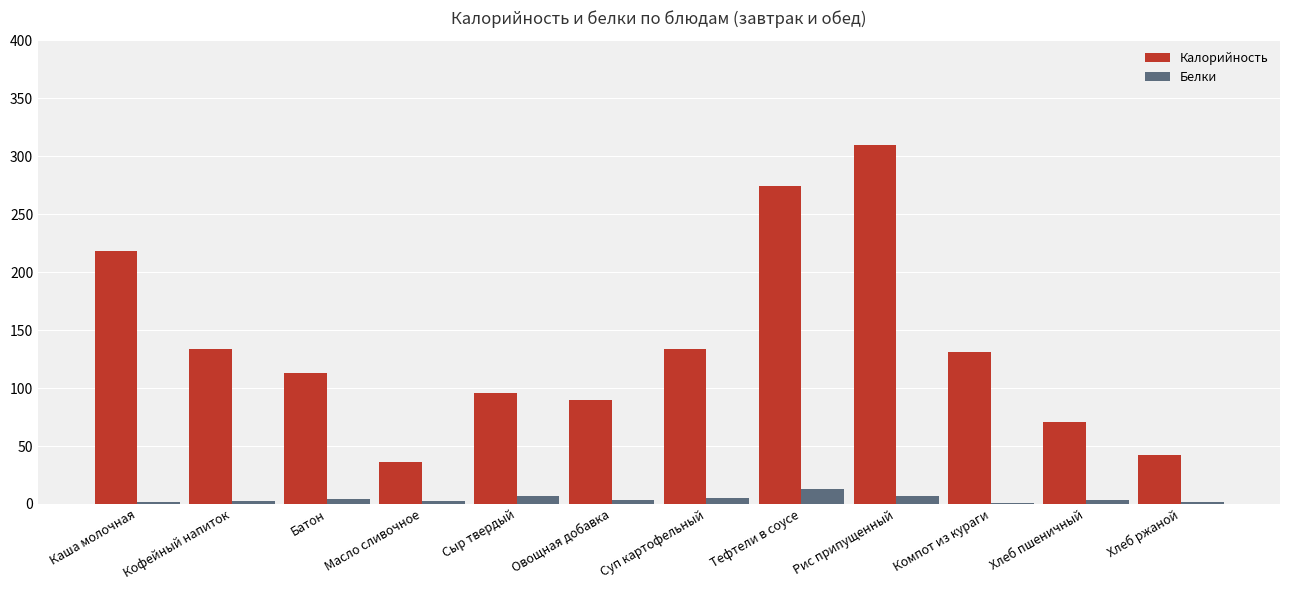

What is the approximate value of Белки at Тефтели в соусе?

12.9